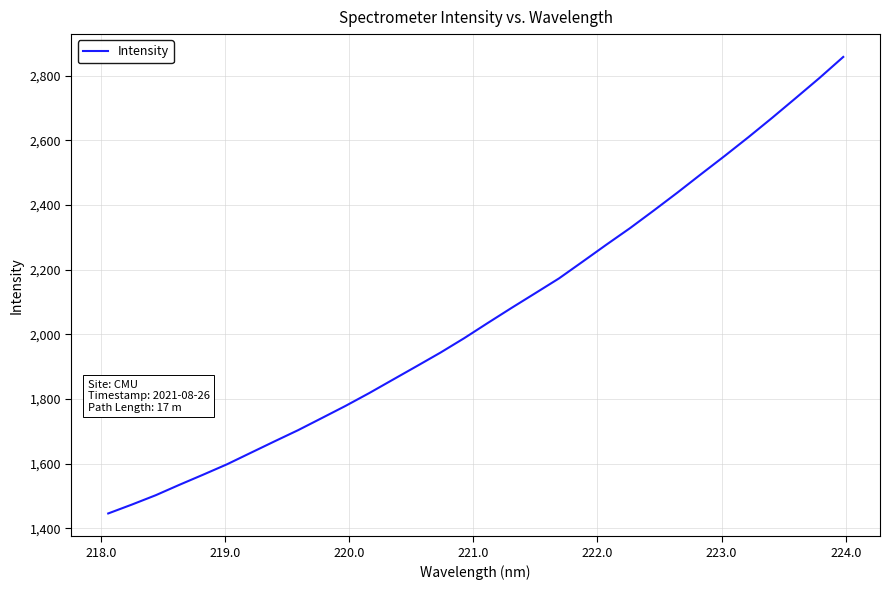

What is the difference between the maximum and minimum values?

1411.7